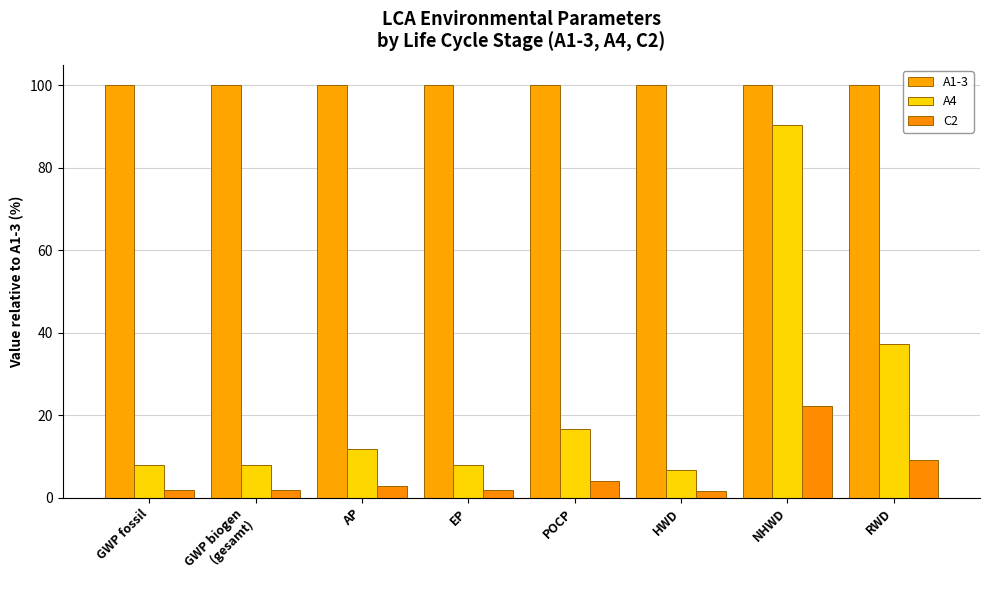

Is it true that A4 equals 3.6 at EP?

False